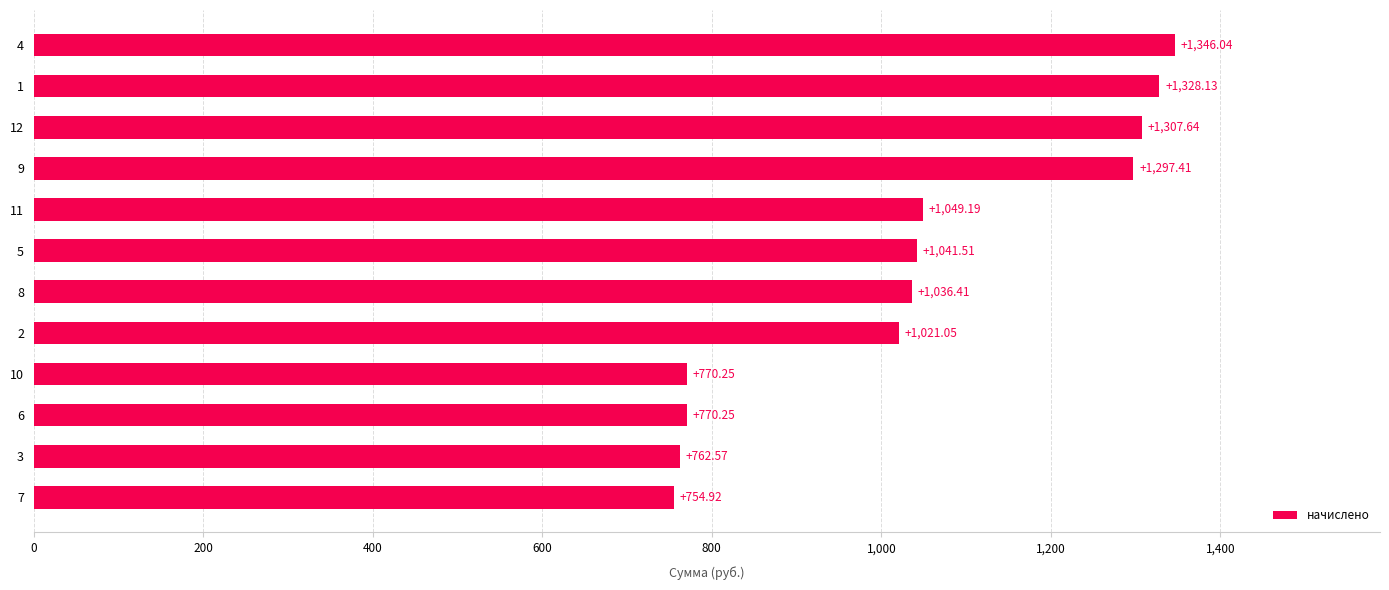

What is the ratio of the value at 9 to the value at 6?

1.7